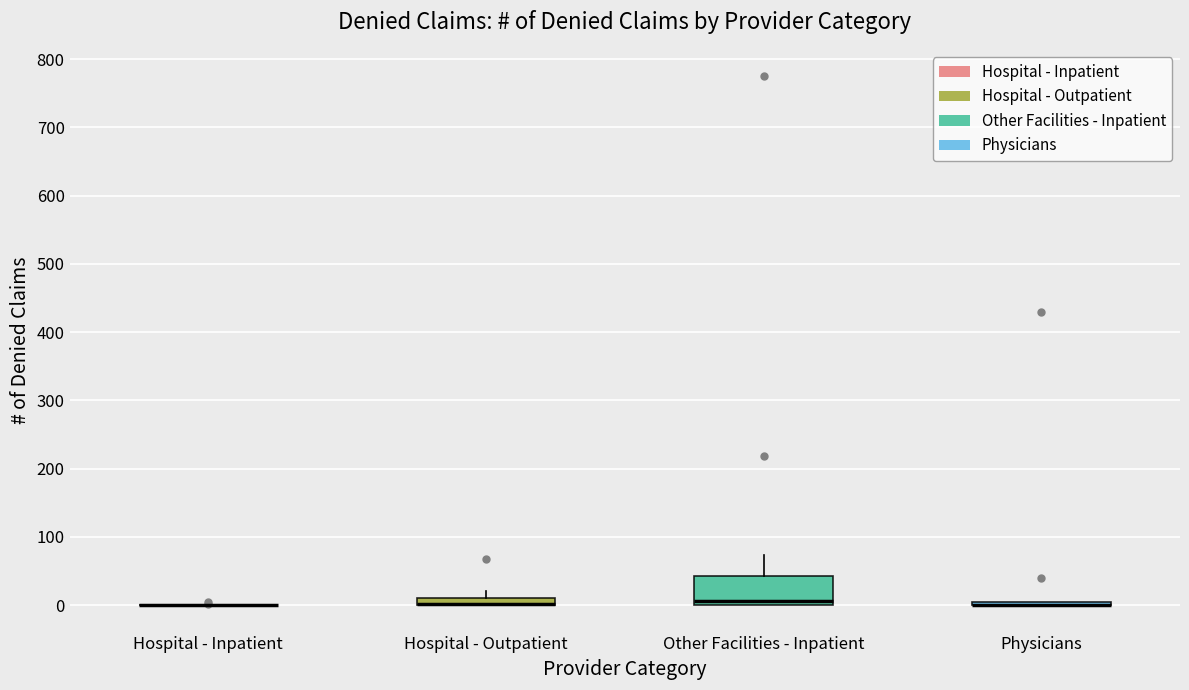

Which box is the tallest, from its lower edge to its upper edge?

Other Facilities - Inpatient